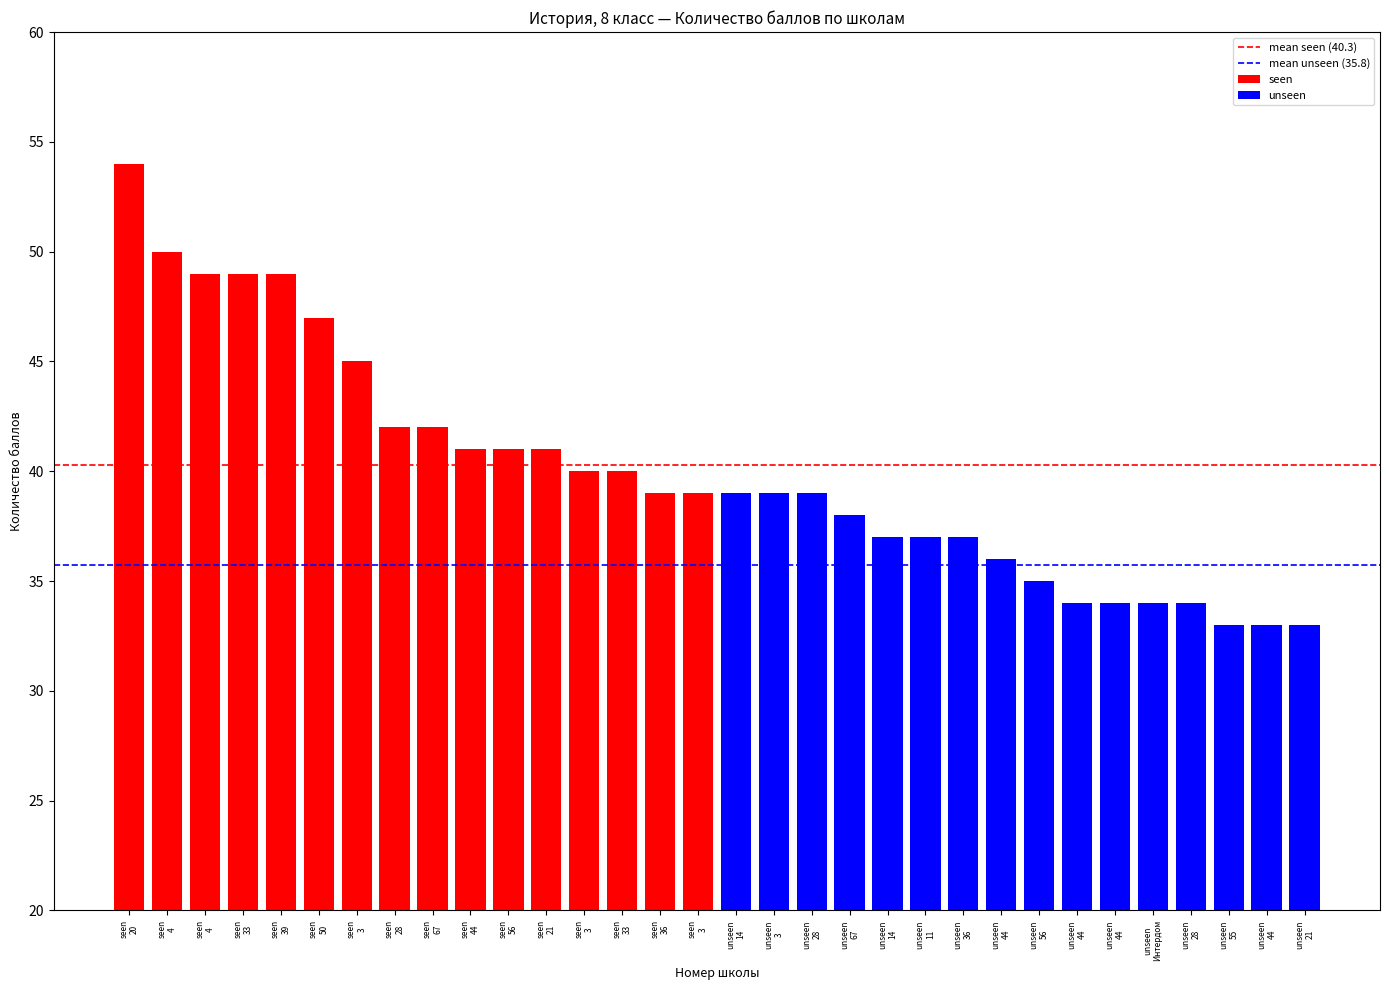

Where does the data first go above 39?

20